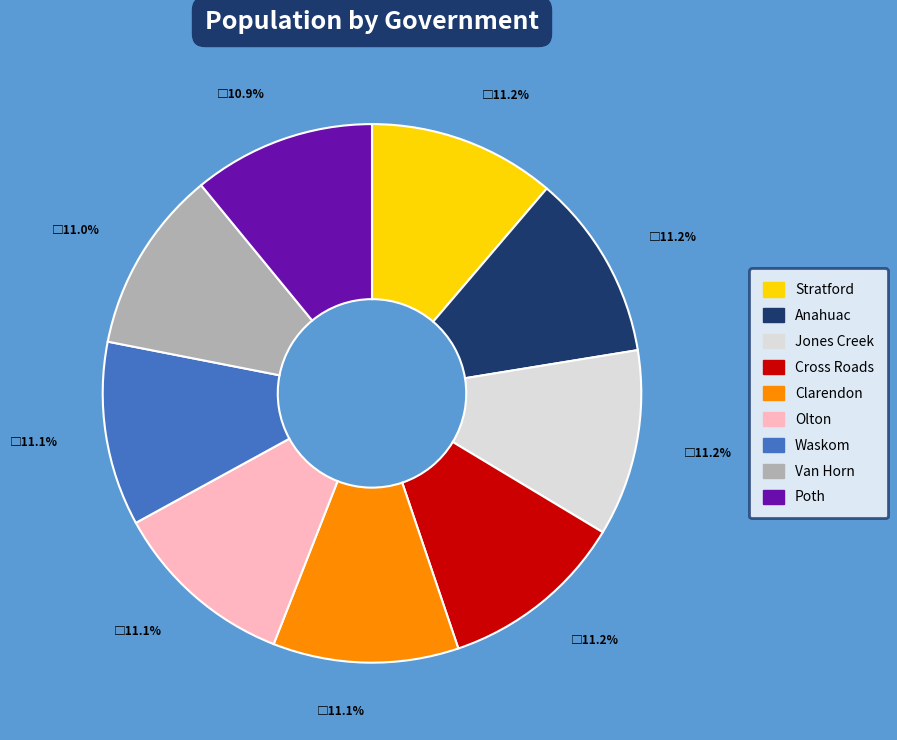

What is the ratio of the value at Jones Creek to the value at Waskom?

1.0